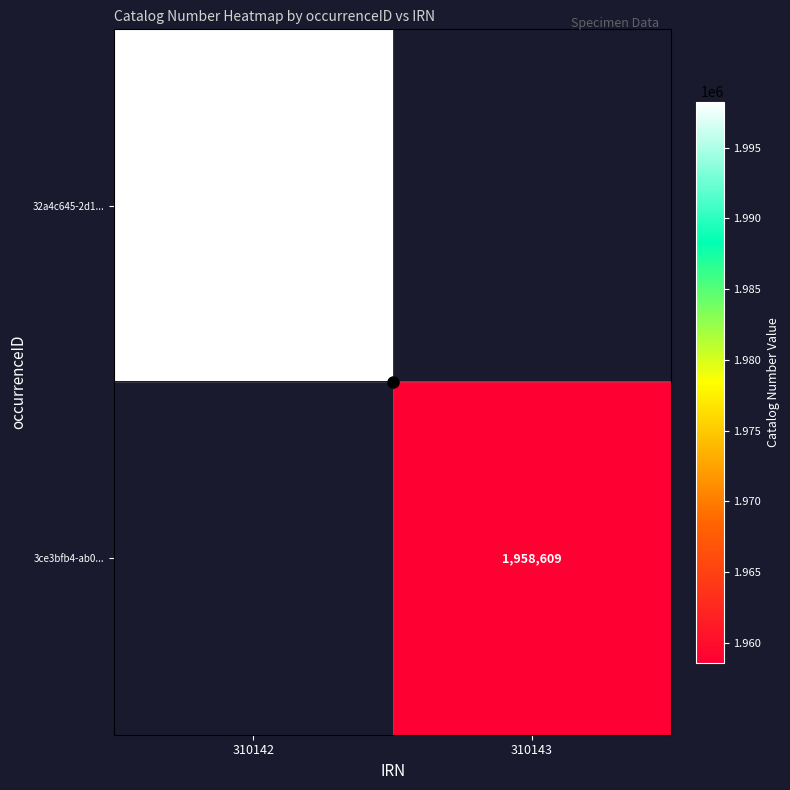

At how many categories does at least one series exceed 1968051?

1